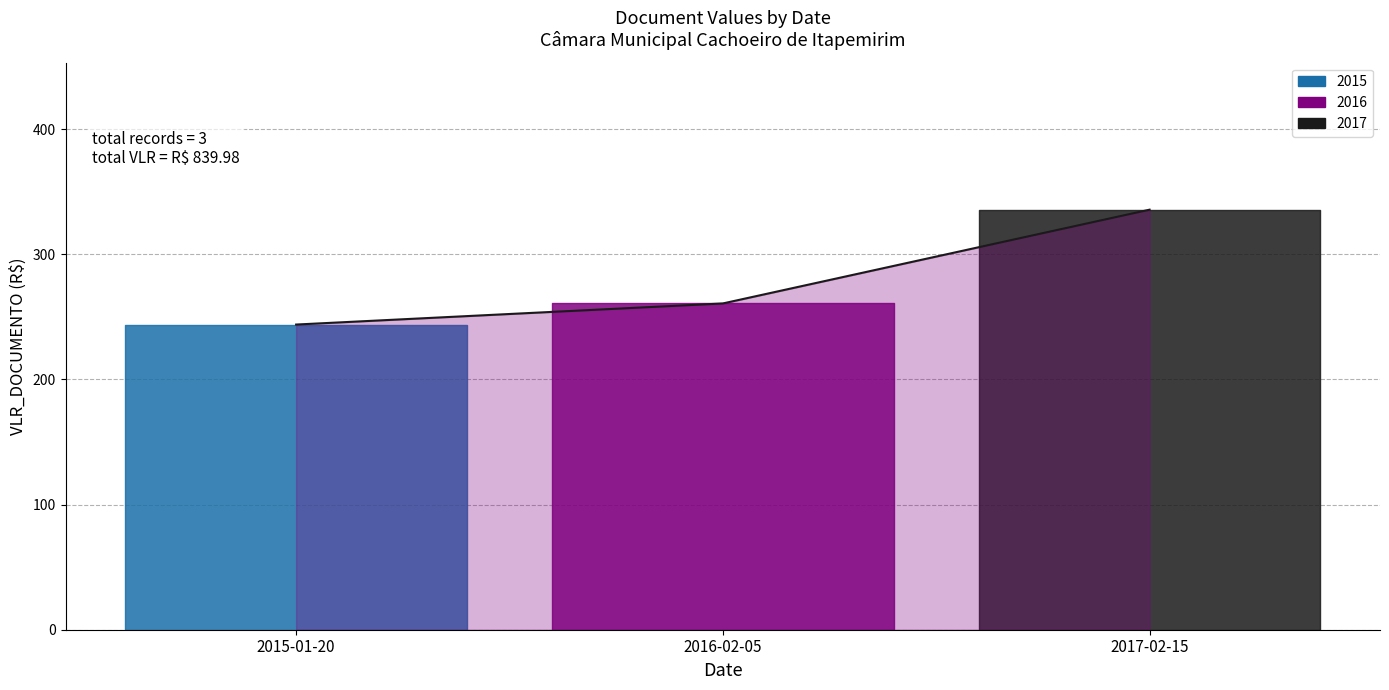

What is the sum of all values?

840.0